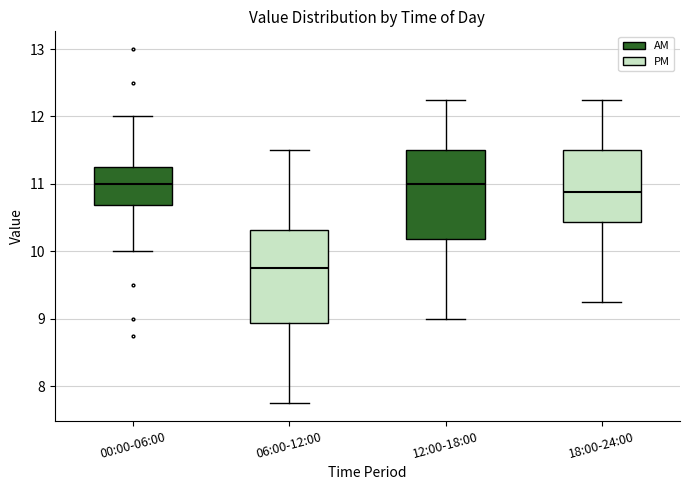

Where does the lower whisker of the box for 06:00-12:00 end on the y-axis? The values are not printed on the chart, so give them approximately, as read against the axis.

7.8